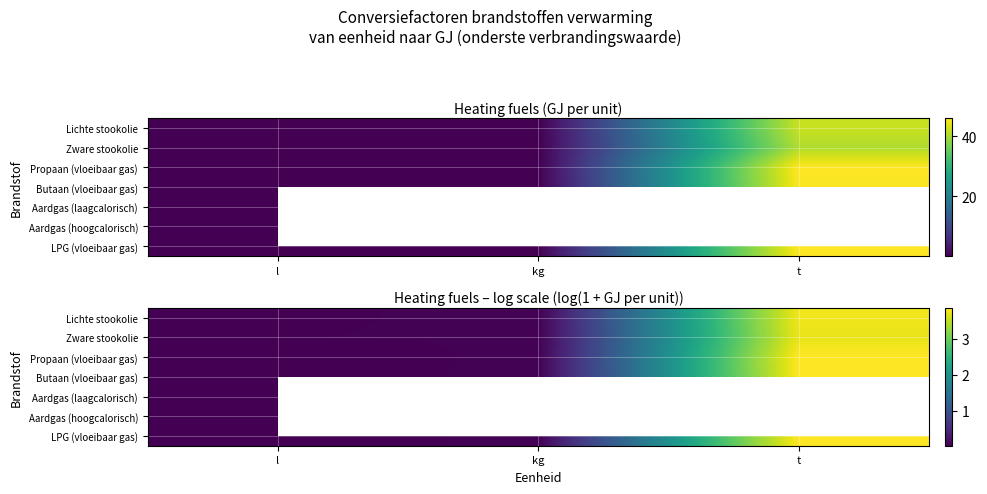

At which label does Propaan (vloeibaar gas) reach its minimum?

l